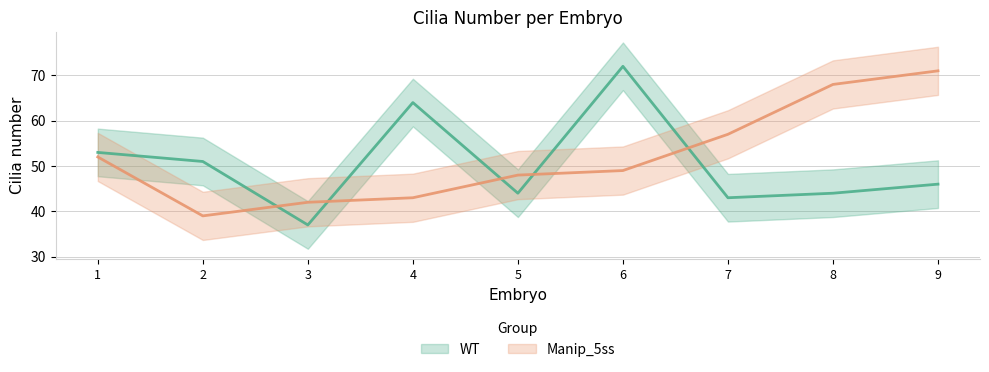

Where do WT and Manip_5ss first cross each other?

2 and 3